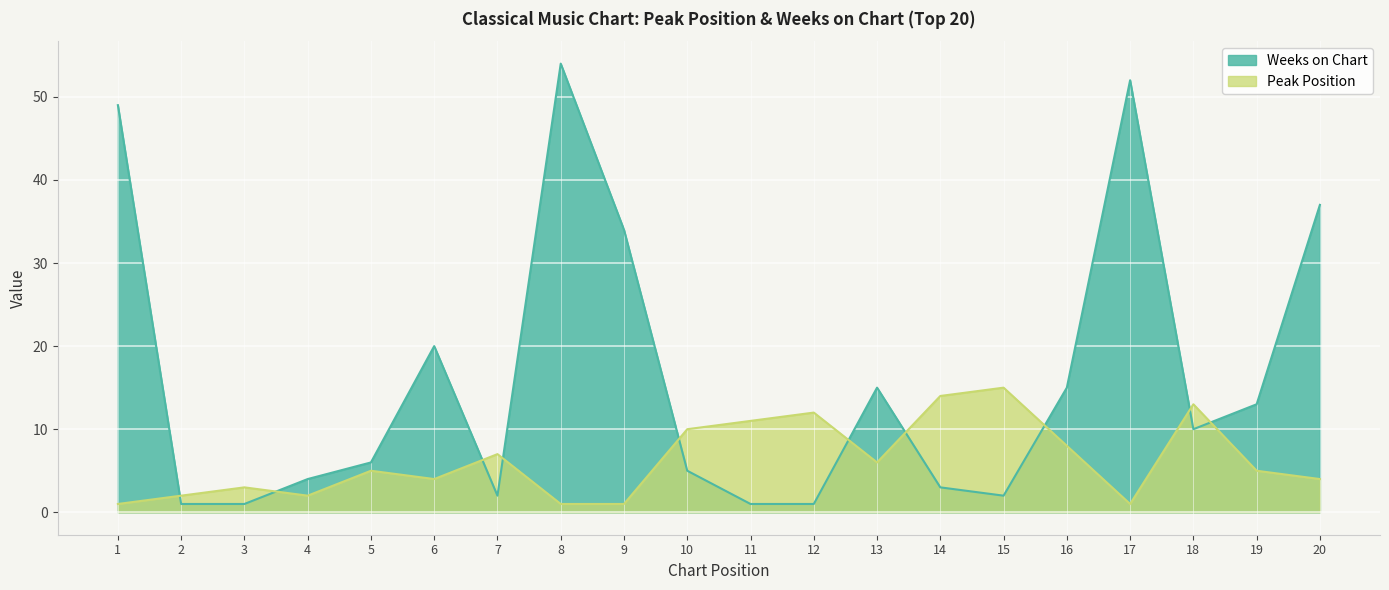

At which label does Weeks on Chart reach its peak?

8